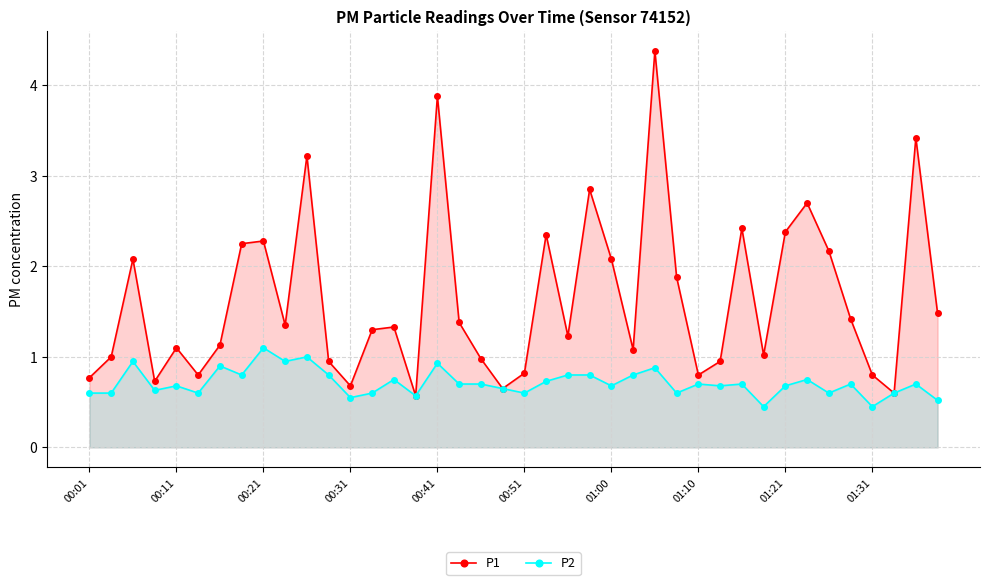

True or false: P1 has more than 1 points higher than both neighbors.

True